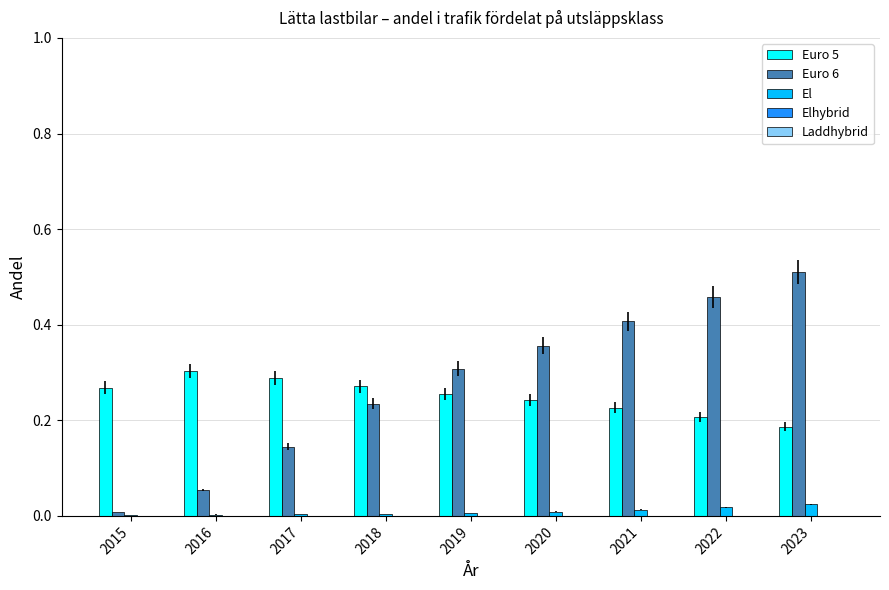

True or false: Euro 6 has a value of 0.4 at 2021.

True